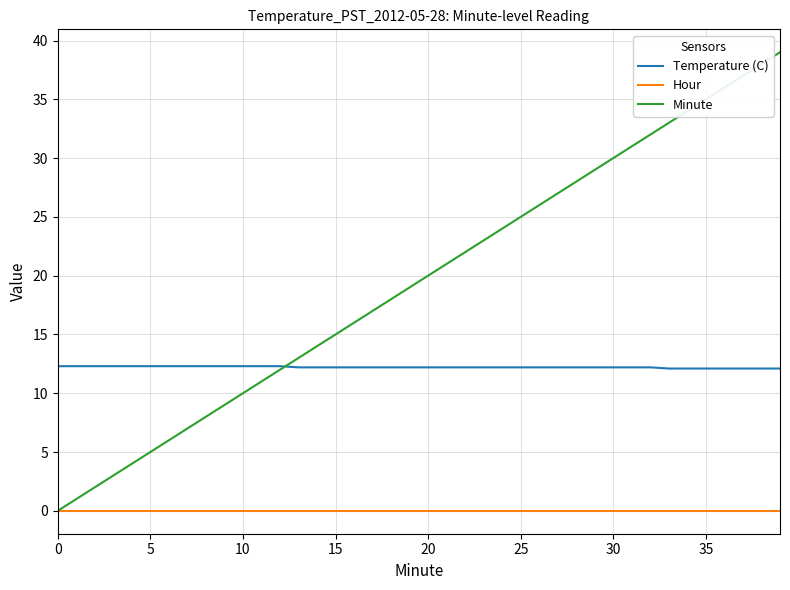

True or false: Hour and Temperature (C) cross at least once.

False